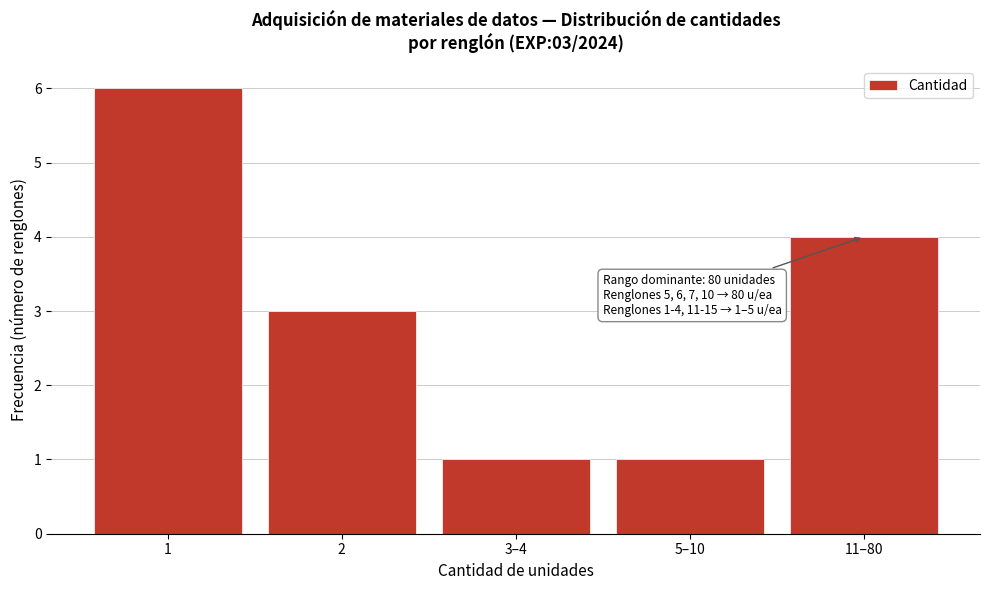

Reading right to left, transcribe all the data shown in this chart.

4	1	1	3	6